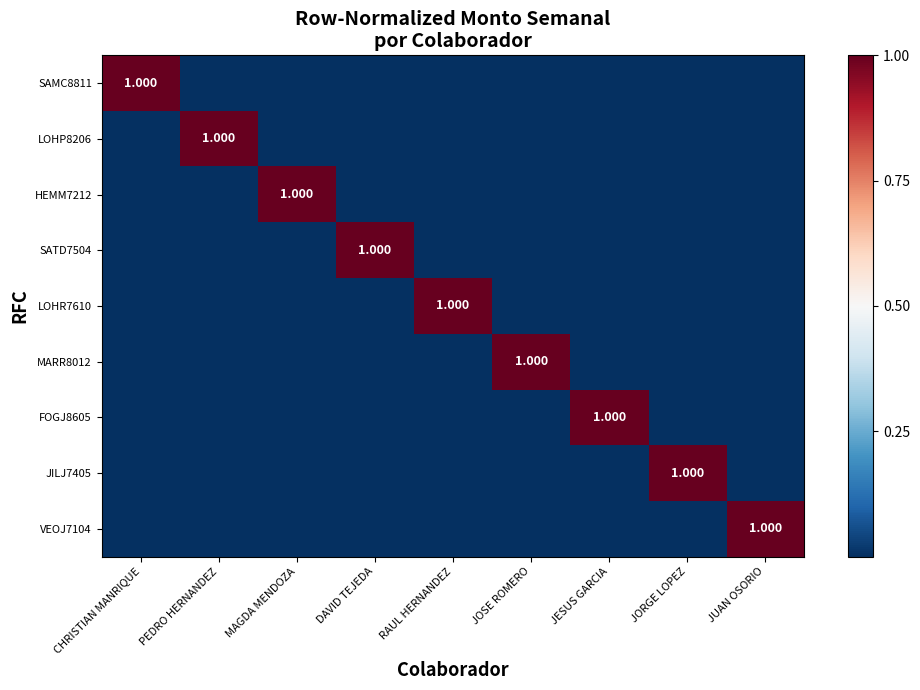

What is the difference between the maximum and minimum values in the MARR8012 series?

1